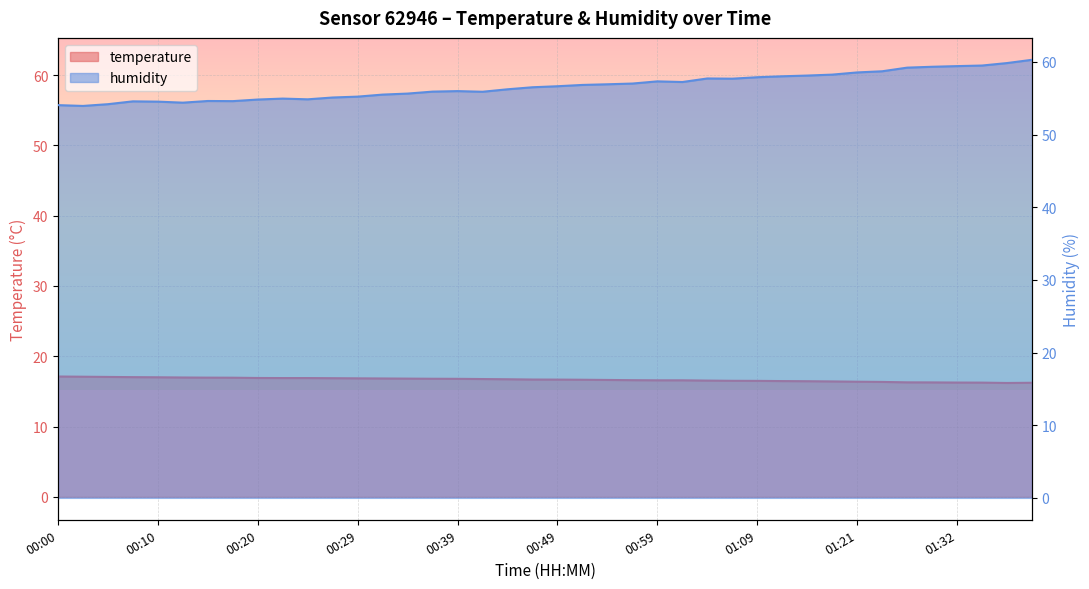

The value of temperature at 00:10 is 25.9. True or false?

False